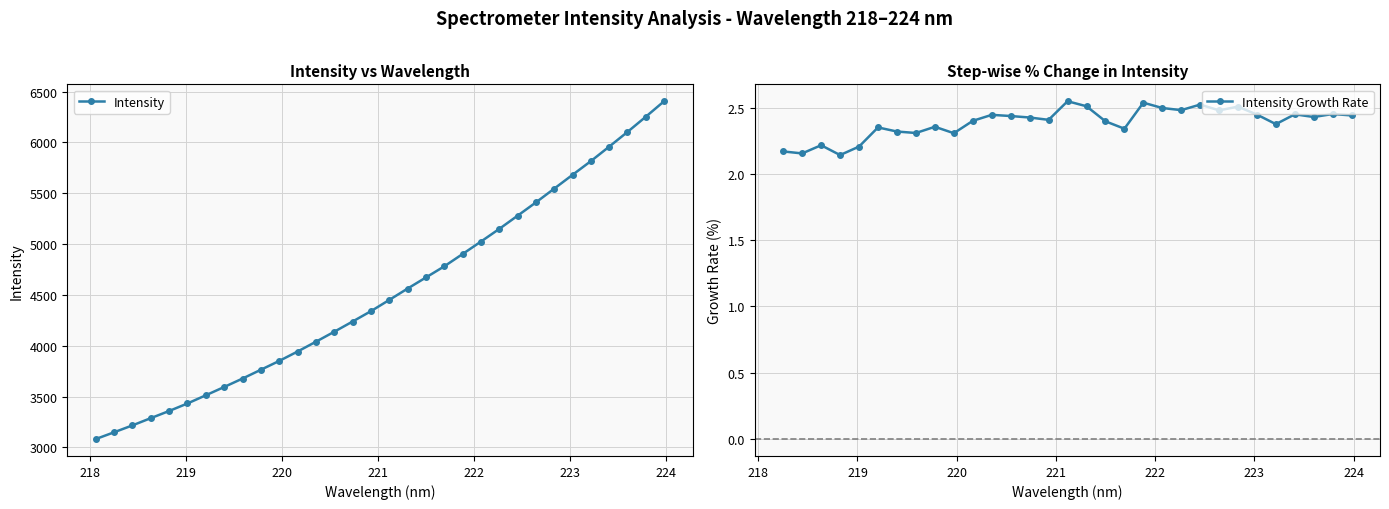

What is the value of the 17th point from the left?

4450.1